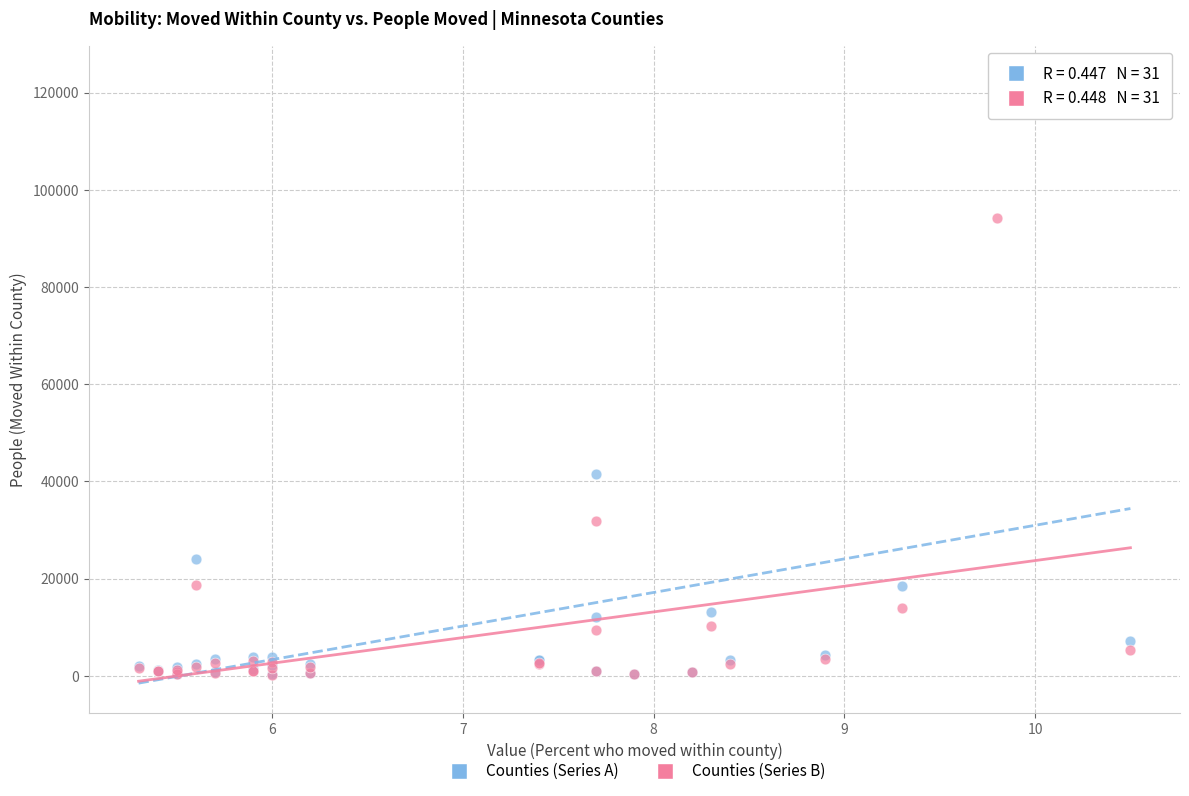

What are all the series names shown in the legend?

Counties (Series A), Counties (Series B)